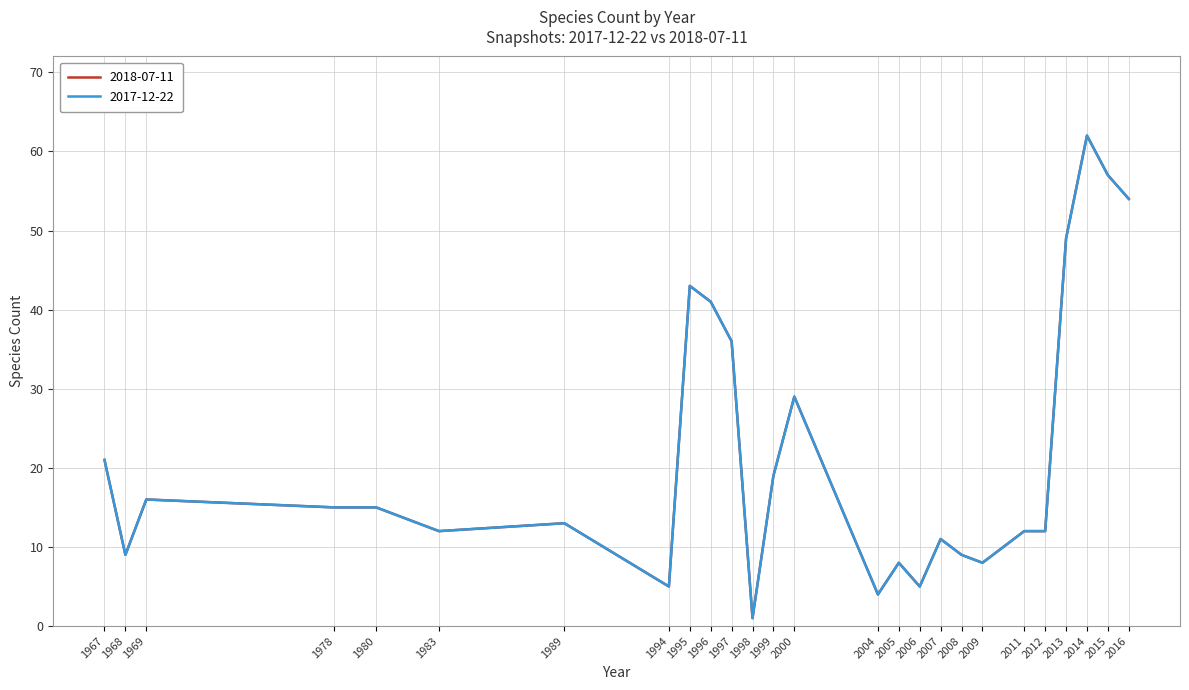

Reading left to right, what are all the values shown in this chart?

2018-07-11: 21	9	16	15	15	12	13	5	43	41	36	1	19	29	4	8	5	11	9	8	12	12	49	62	57	54
2017-12-22: 21	9	16	15	15	12	13	5	43	41	36	1	19	29	4	8	5	11	9	8	12	12	49	62	57	54